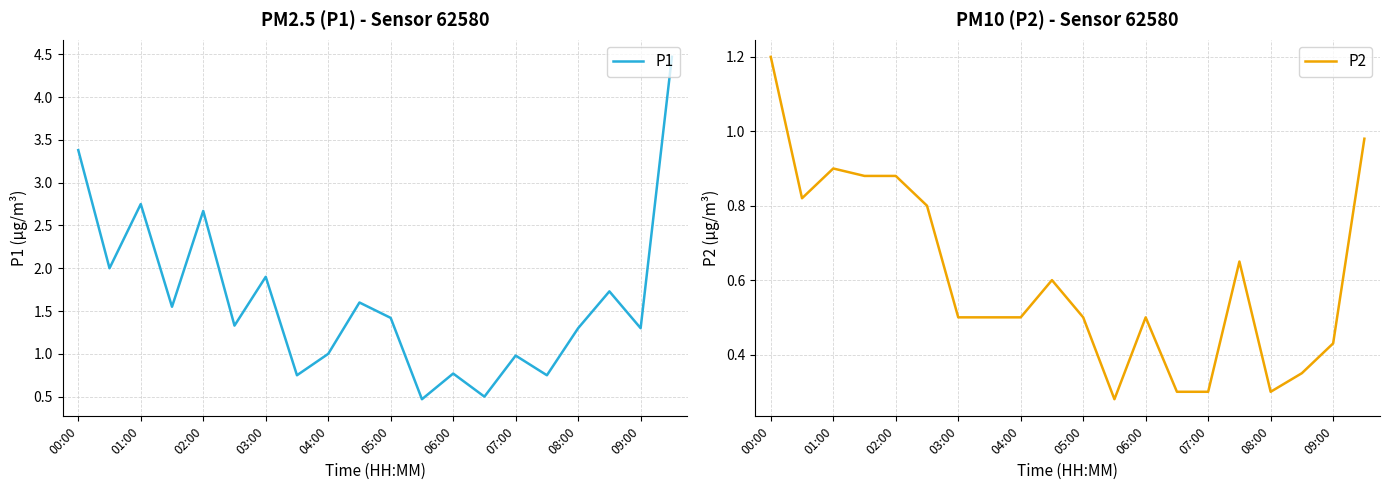

The P1 series shows 3.4 at 00:00. True or false?

True